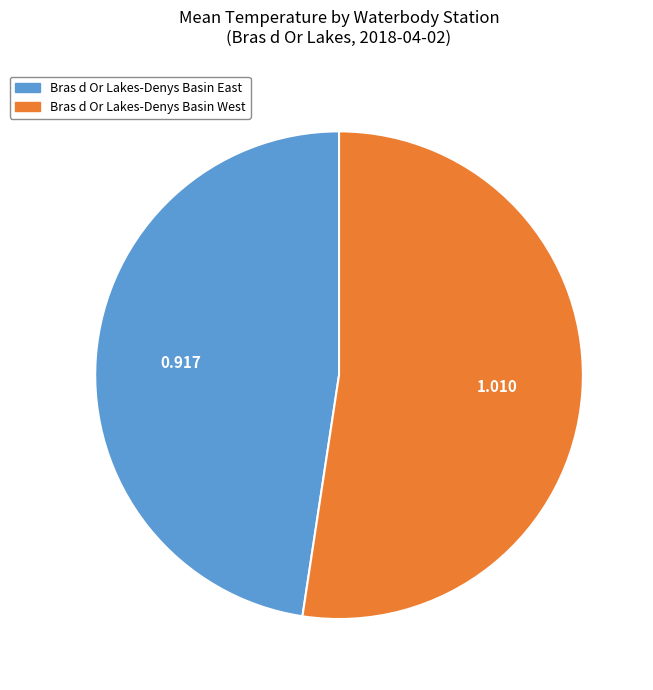

Rank the categories by value from highest to lowest.

Bras d Or Lakes-Denys Basin West, Bras d Or Lakes-Denys Basin East